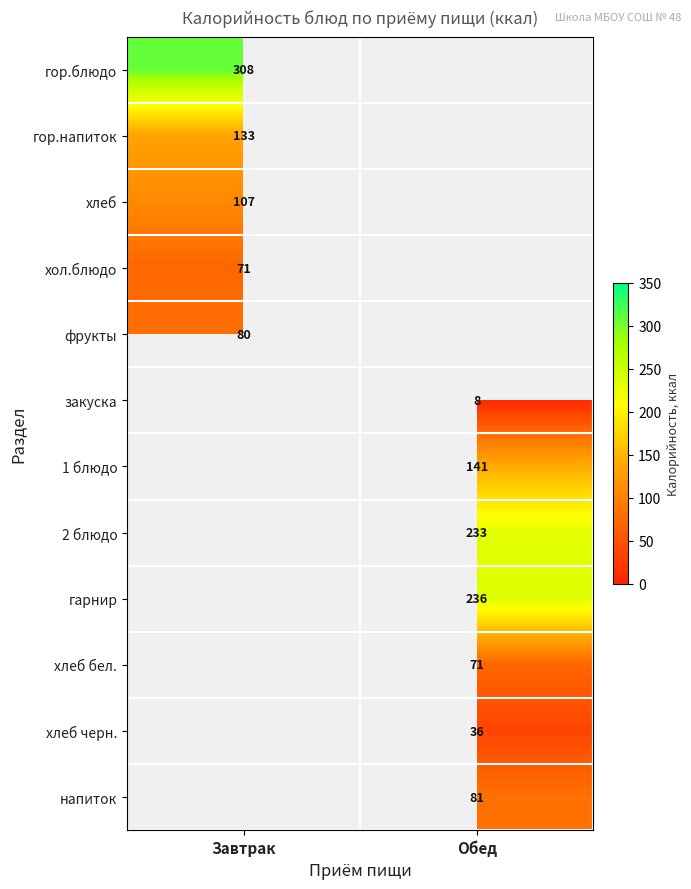

The хлеб бел. series shows 71 at Обед. True or false?

True